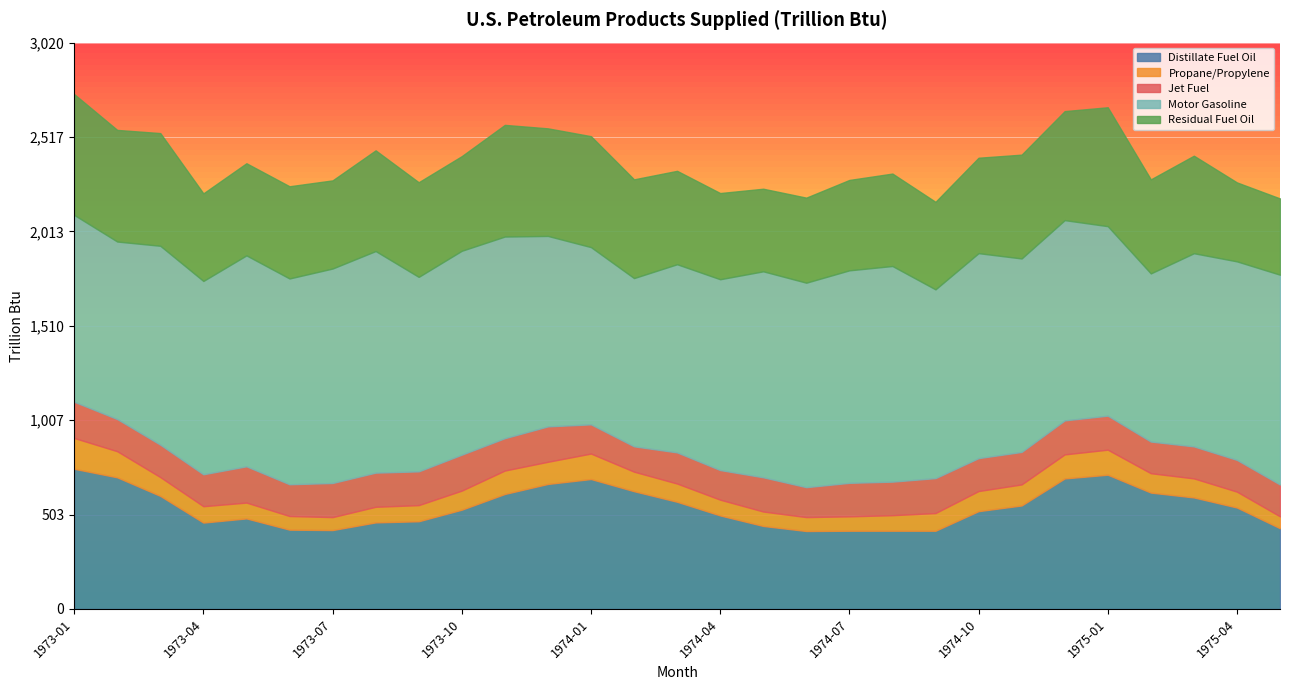

Rank the series at 1974-03 from highest to lowest value.

Motor Gasoline, Distillate Fuel Oil, Residual Fuel Oil, Jet Fuel, Propane/Propylene